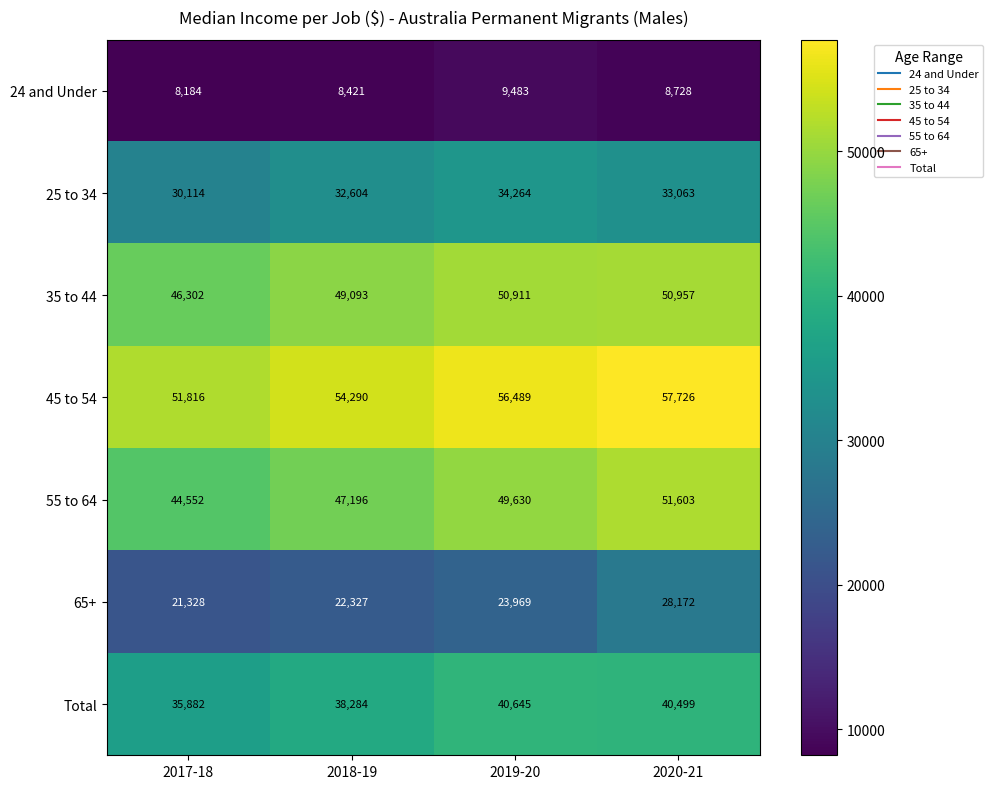

At how many categories does at least one series exceed 51406?

4